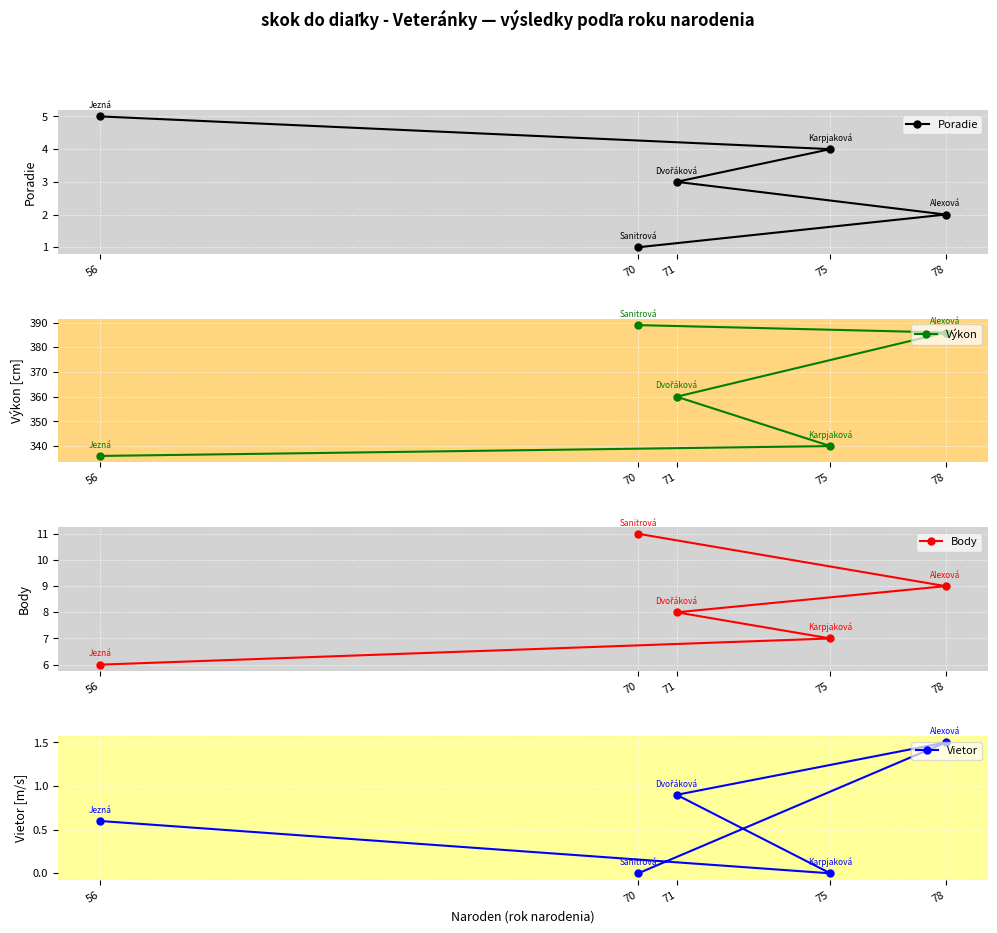

Is the value of Body at 75 greater than the value of Poradie at 70?

Yes